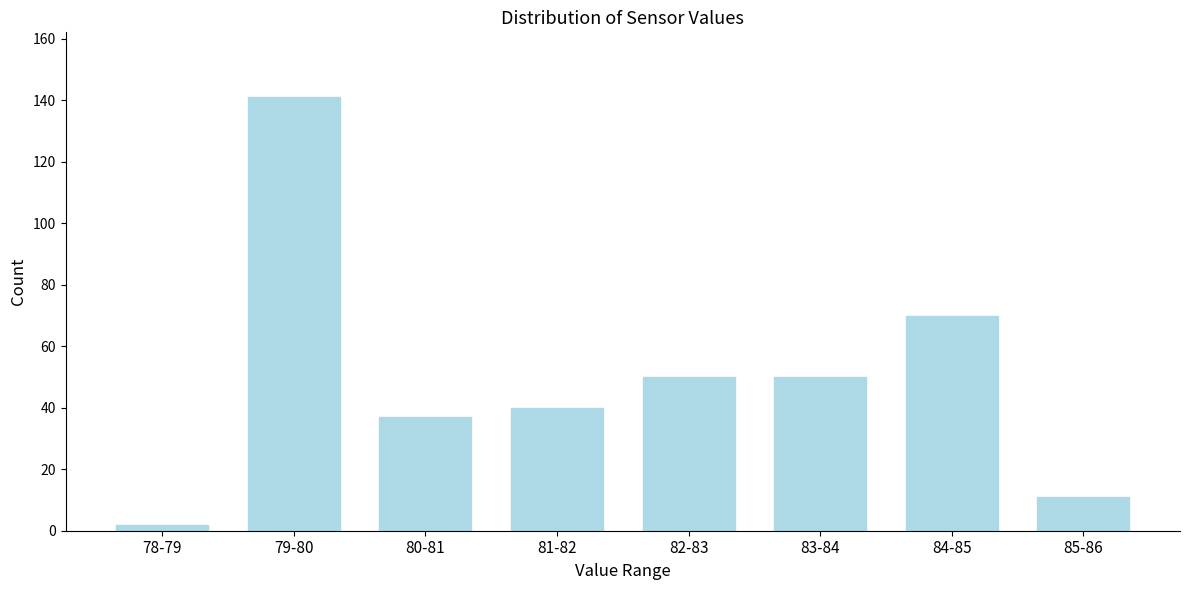

Reading left to right, extract all data points from this chart.

78-79=2	79-80=141	80-81=37	81-82=40	82-83=50	83-84=50	84-85=70	85-86=11